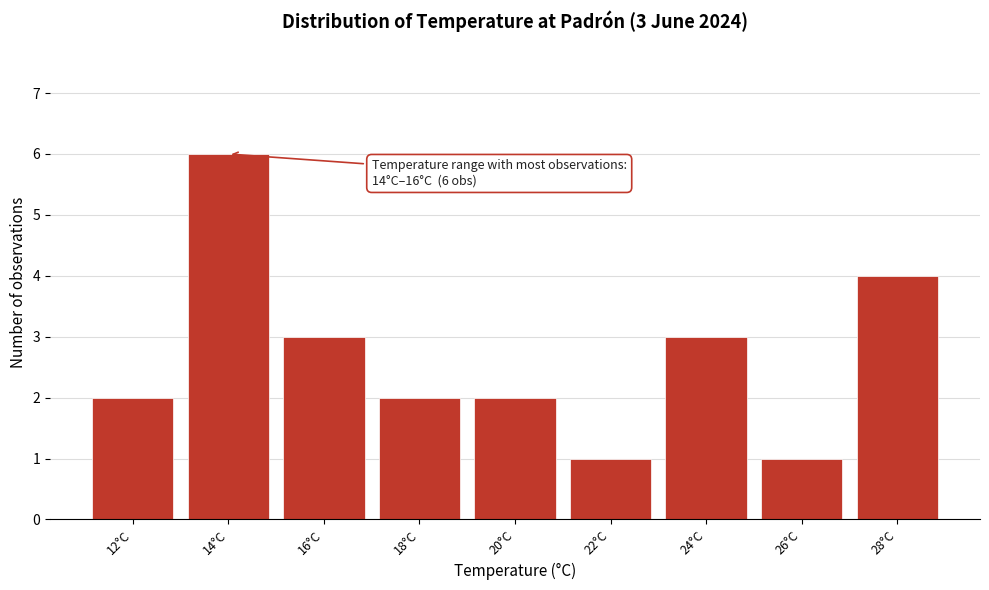

Reading left to right, extract all data points from this chart.

2	6	3	2	2	1	3	1	4